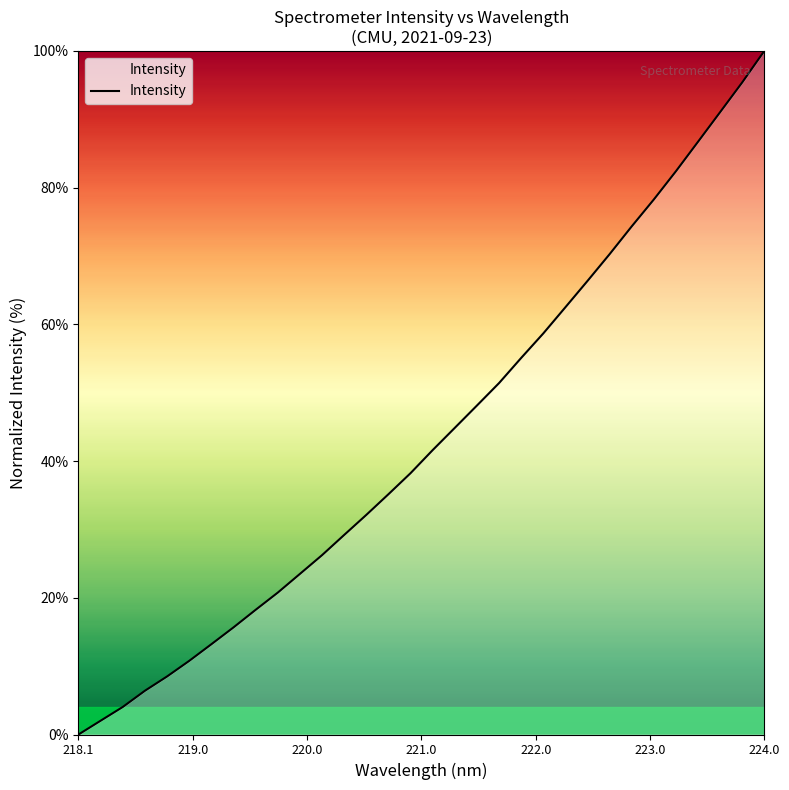

What is the difference between the maximum and minimum values?

100.0